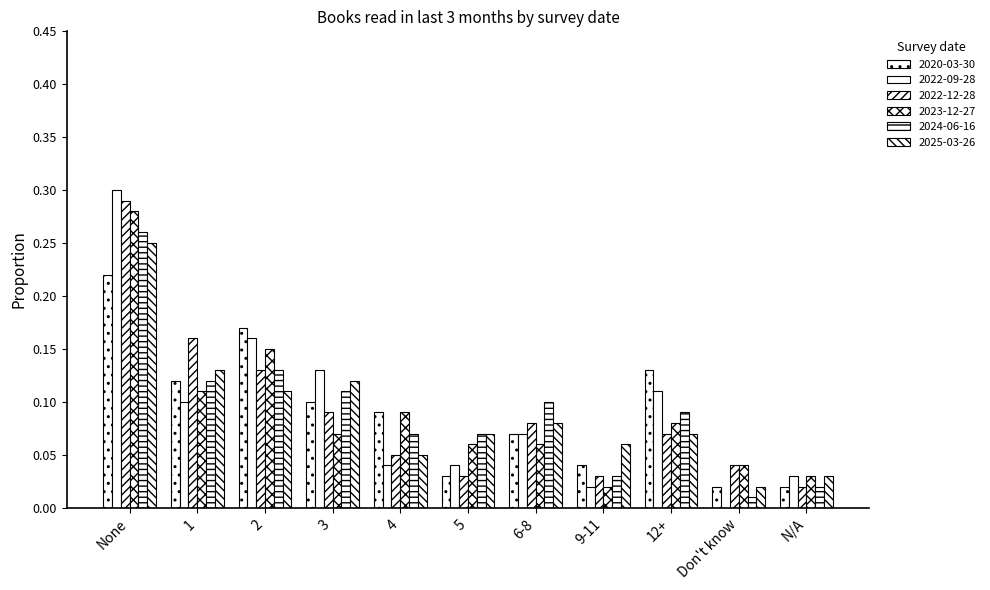

How many groups of bars are there?

11